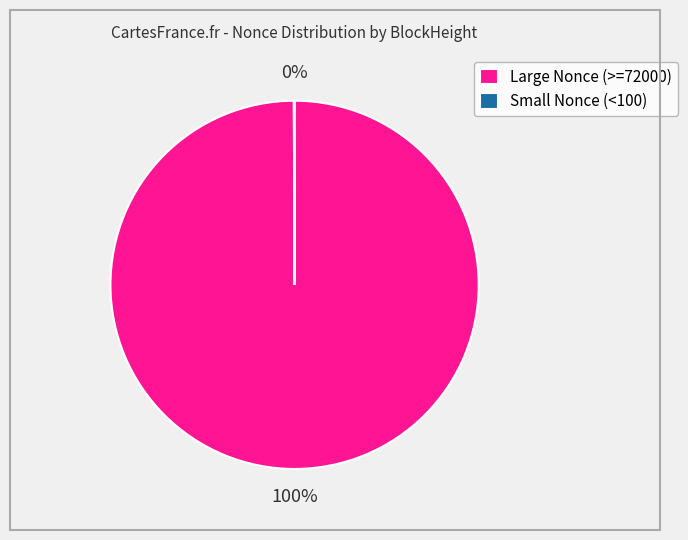

Which slice is the largest?

Large Nonce (>=72000)